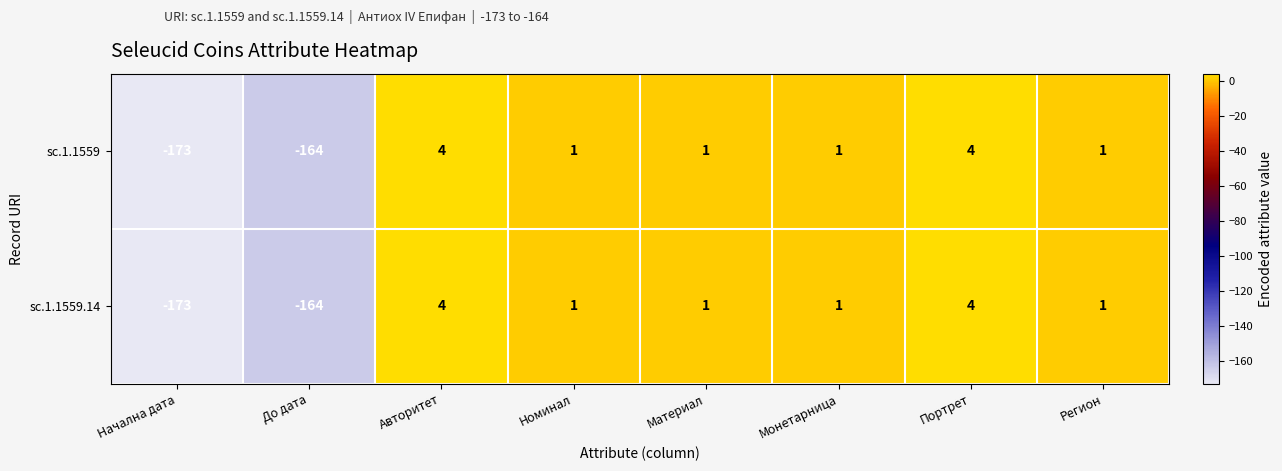

The sc.1.1559.14 series shows 0 at Монетарница. True or false?

False